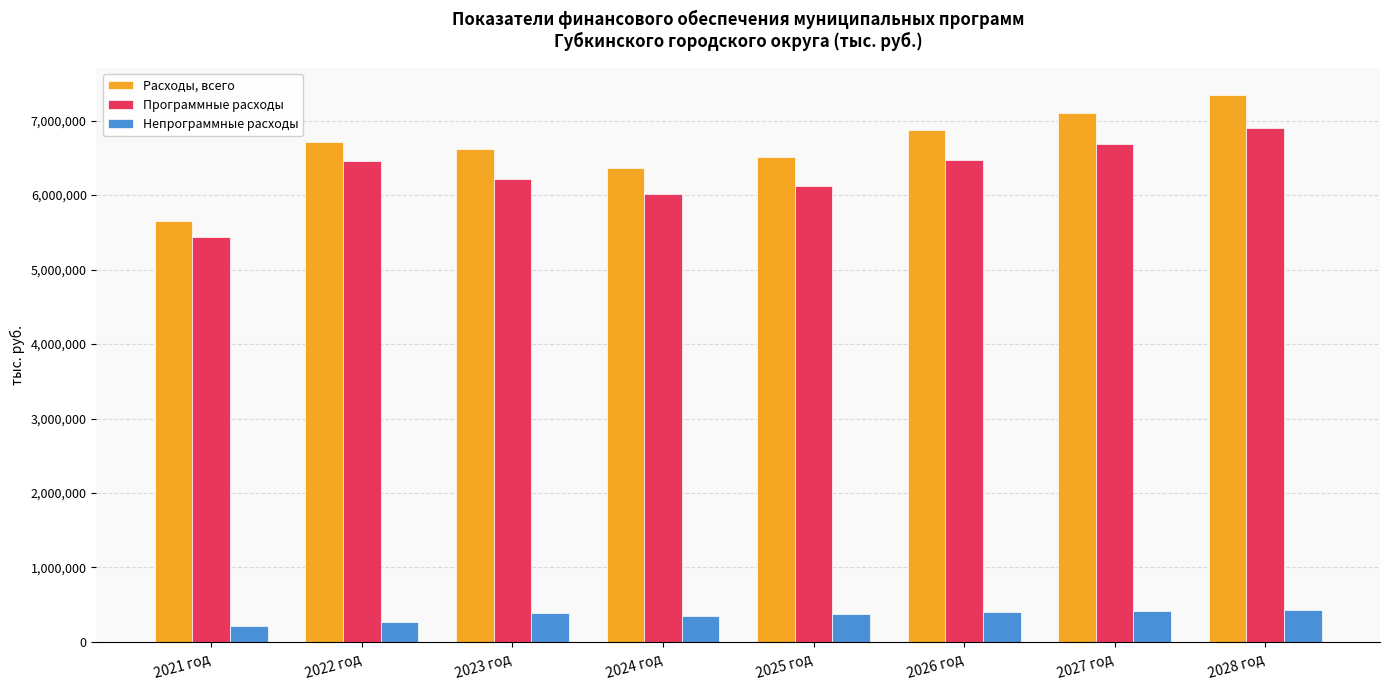

At which category is the sum across all series the highest?

2028 год